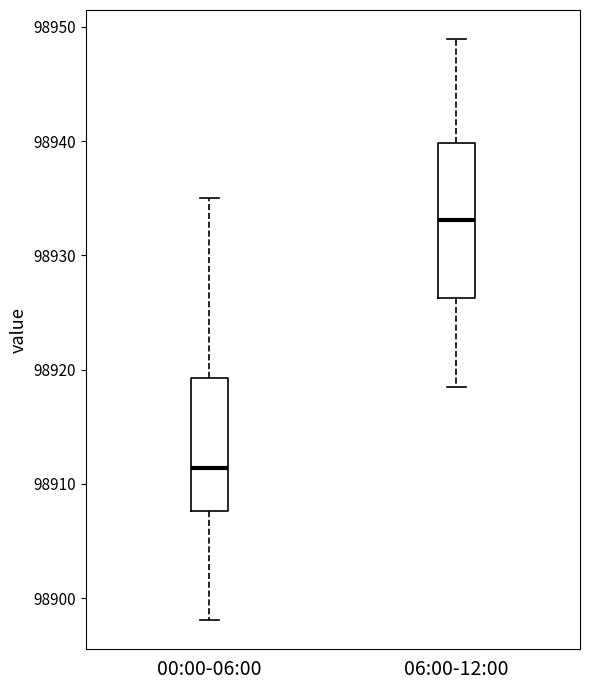

Reading left to right, read every box against the y-axis: the position of its median line, the range the box covers, and the ends of its whiskers. The values are not printed on the chart, so give them approximately, as read against the axis.

00:00-06:00: median 98911, box 98908 to 98919, whiskers 98898 to 98935
06:00-12:00: median 98933, box 98926 to 98940, whiskers 98918 to 98949